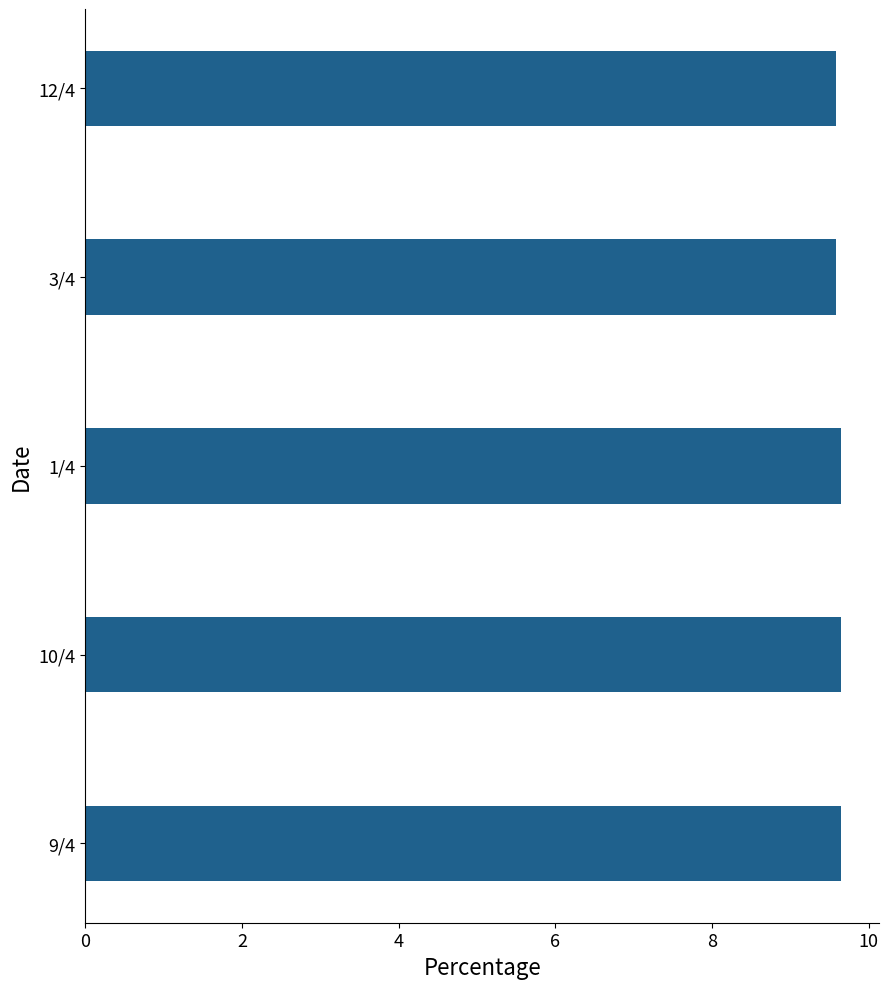

Count the values in the range 9 to 10.

5